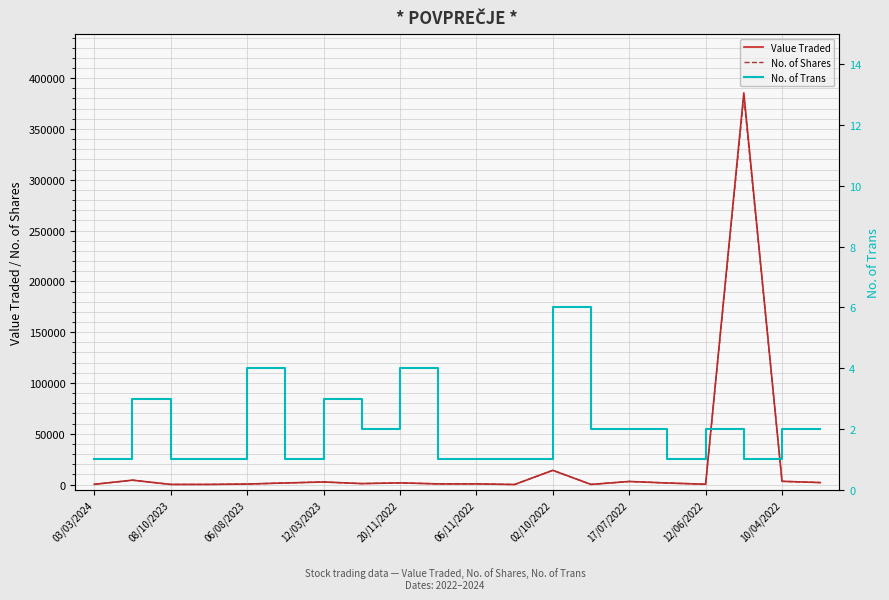

List the series in order of their peak value, lowest first.

No. of Trans, No. of Shares, Value Traded